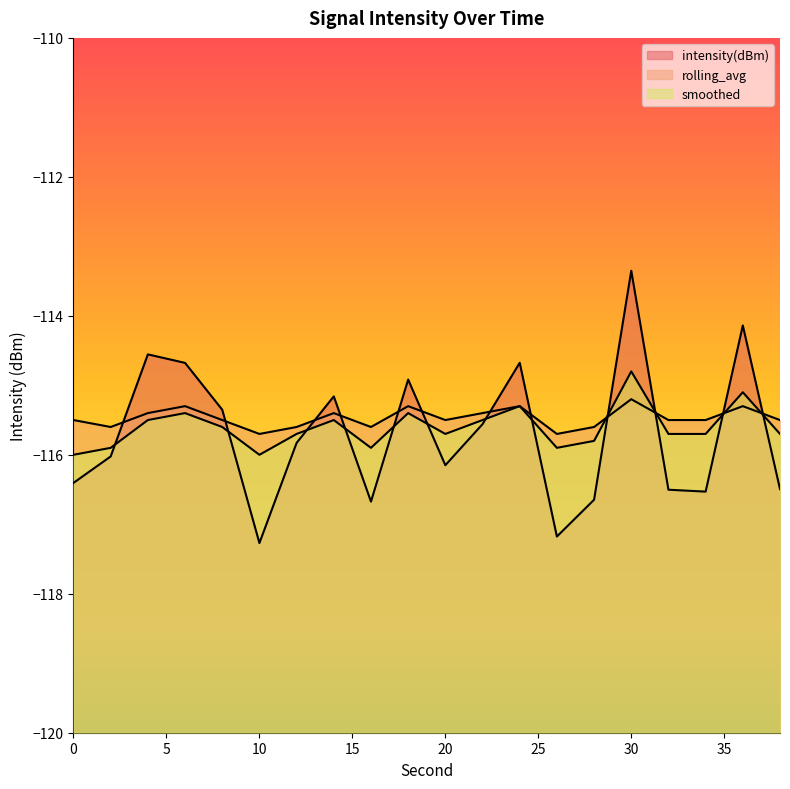

At which category does intensity(dBm) reach its first local peak?

4